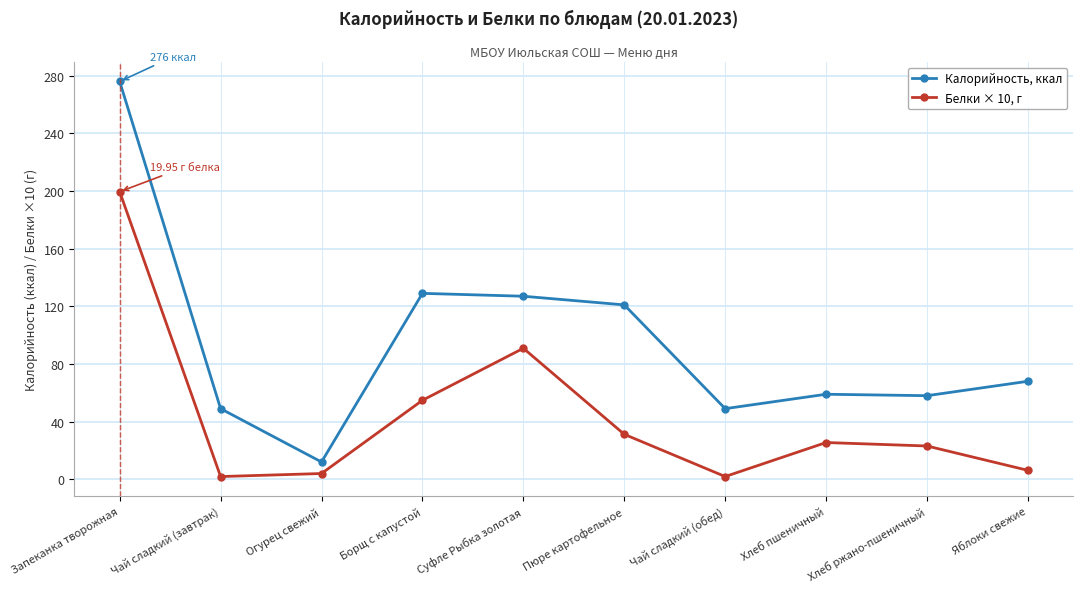

How many data points does each series have?

10